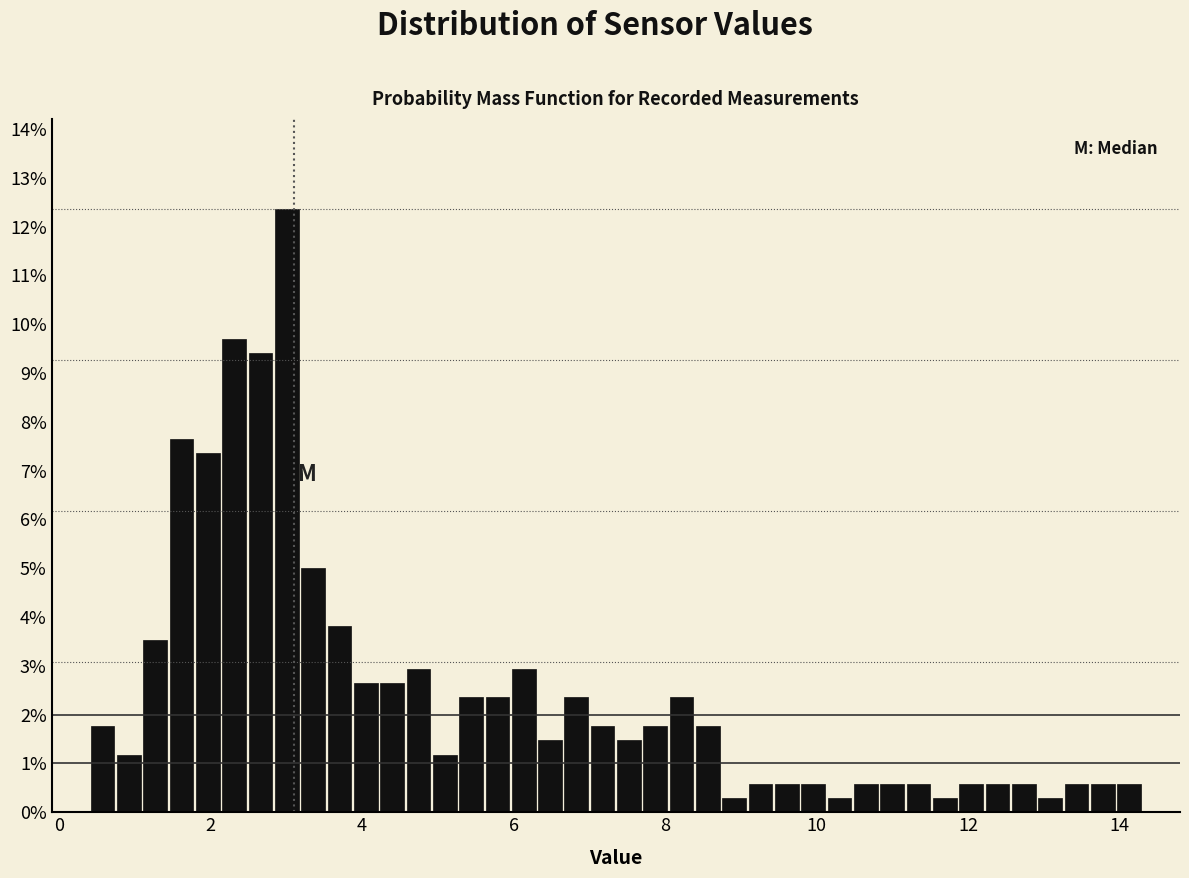

Around what value on the x-axis is the tallest bar? Give the approximate position of its centre, as read against the axis.

3.0